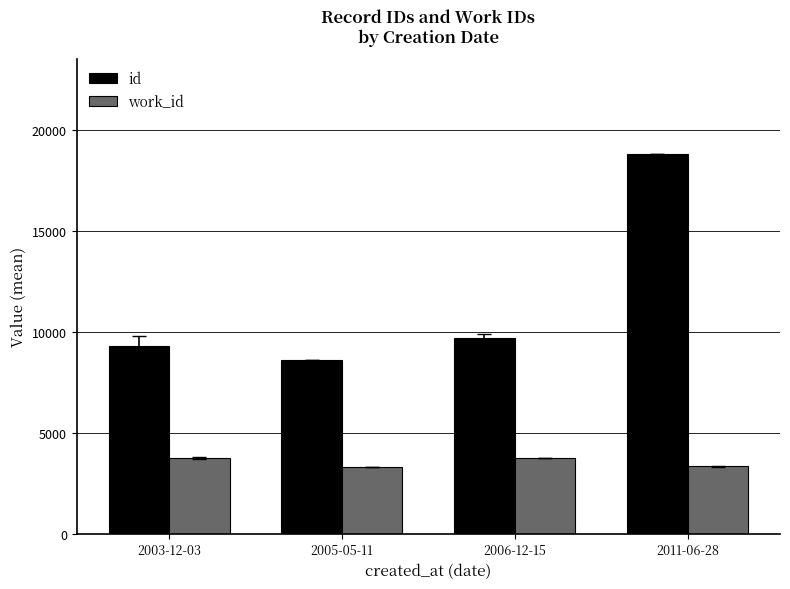

Rank the series by their maximum value, from lowest to highest.

work_id, id